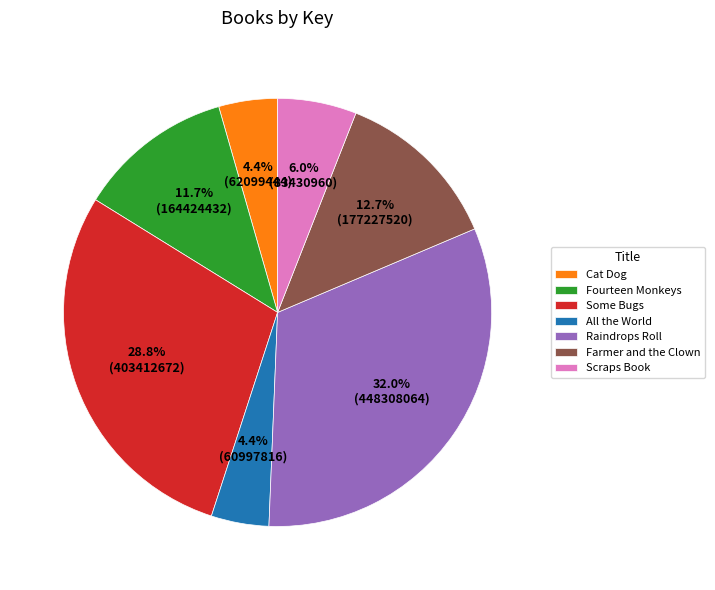

To the nearest percent, what is the combined percentage of Some Bugs and Raindrops Roll?

61%